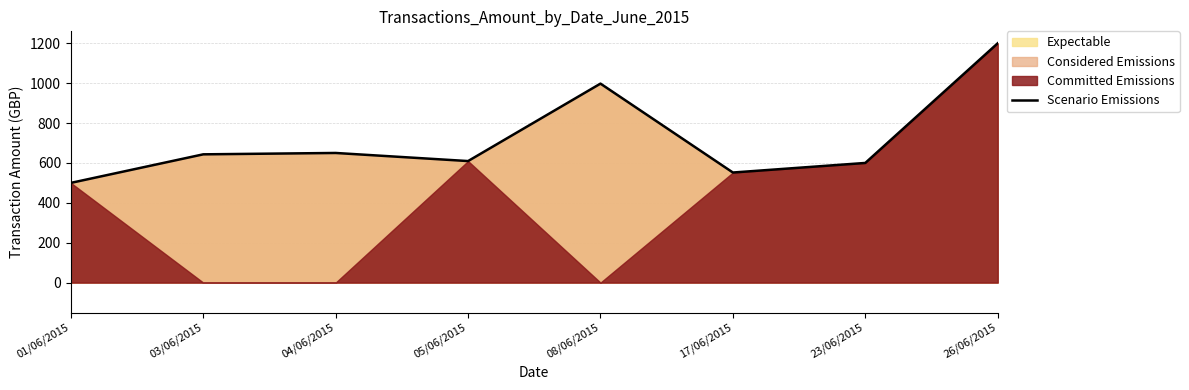

Reading left to right, transcribe all the data shown in this chart.

01/06/2015=500.0	03/06/2015=643.2	04/06/2015=650.0	05/06/2015=609.4	08/06/2015=997.8	17/06/2015=552.0	23/06/2015=600.0	26/06/2015=1200.0